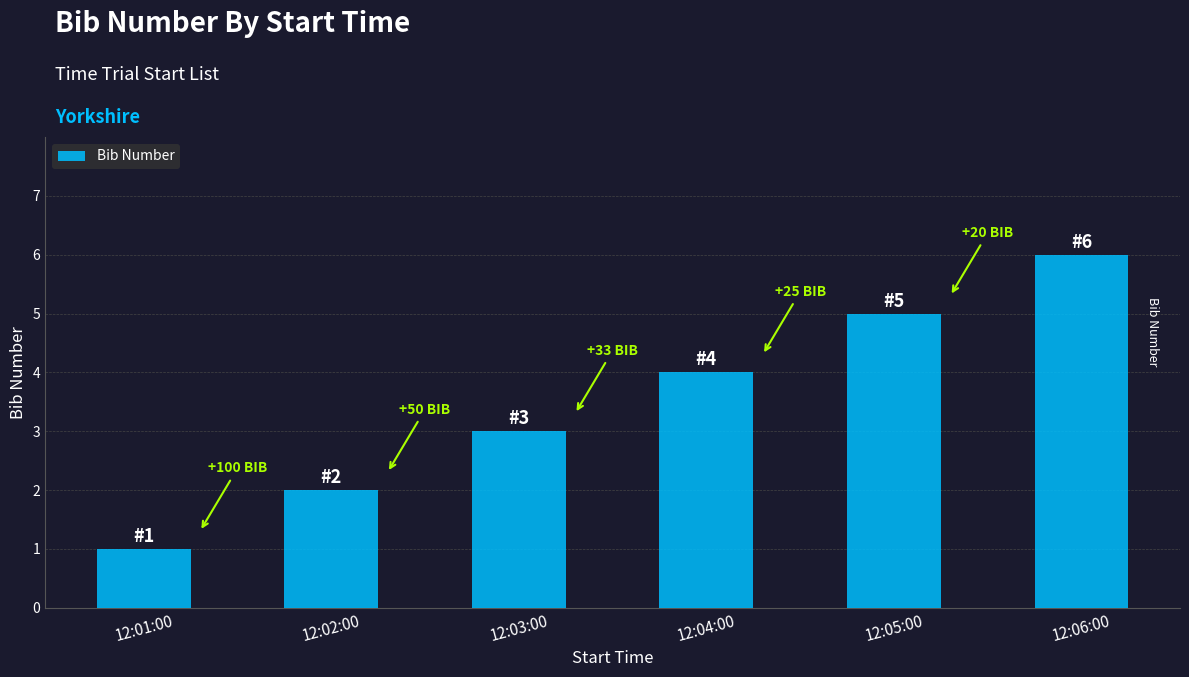

Approximately how many times larger is the value at 12:01:00 compared to 12:03:00?

0.3